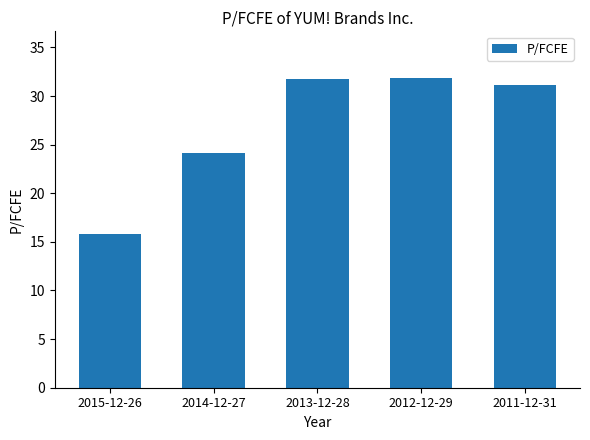

What is the average value?

26.9